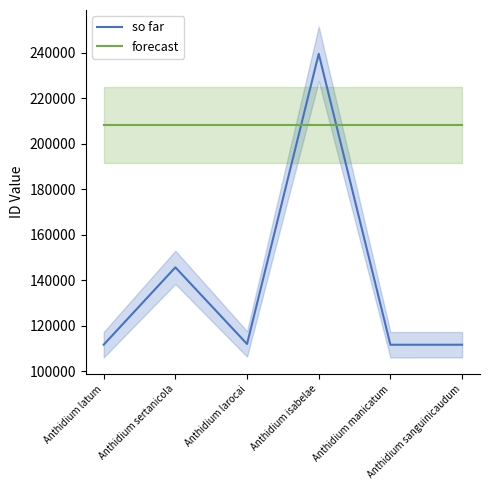

Which category has the highest value across all series?

Anthidium isabelae